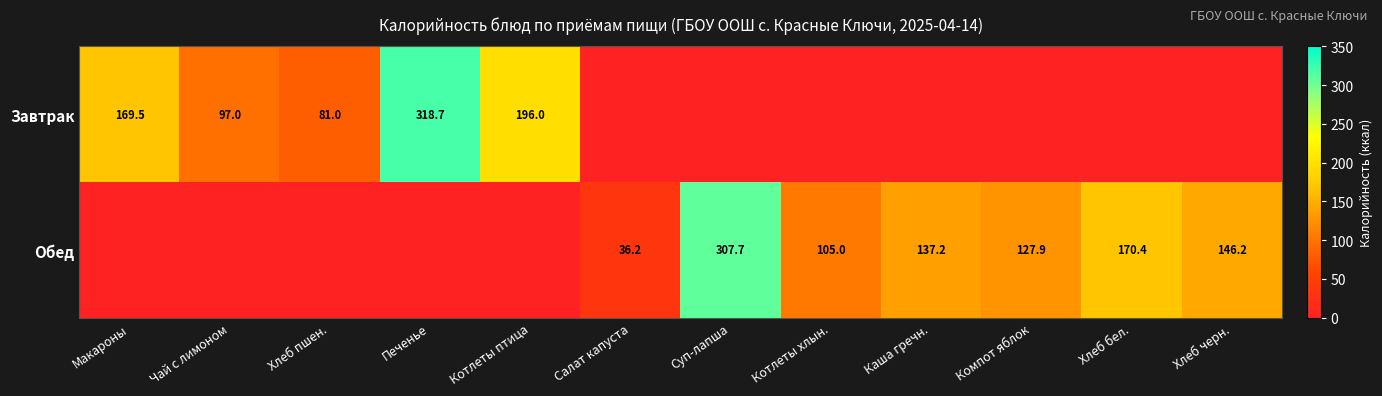

How many data points does each series have?

12